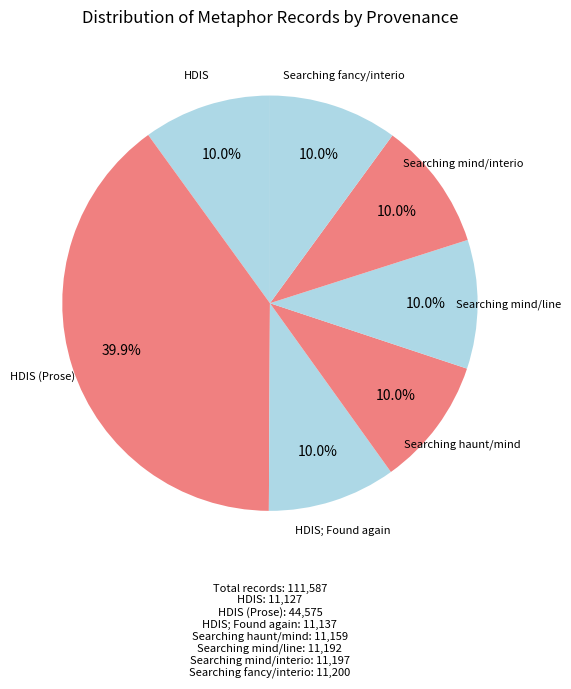

How many segments does this pie chart have?

7